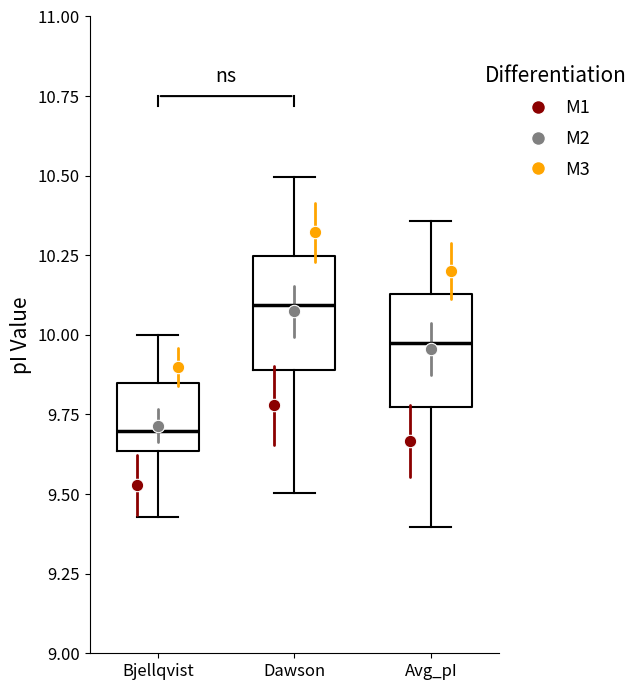

Which box has the highest median line?

Dawson